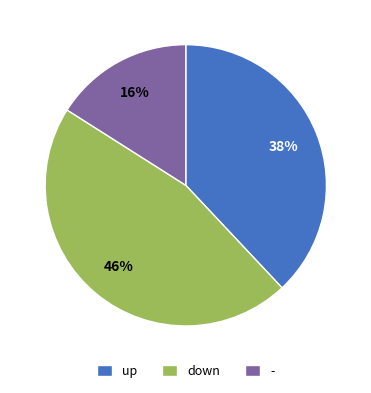

Combined, do - and down account for over 50%?

Yes